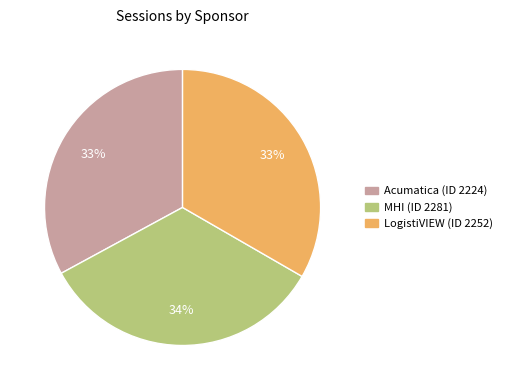

What is the ratio of the value at MHI (ID 2281) to the value at LogistiVIEW (ID 2252)?

1.0